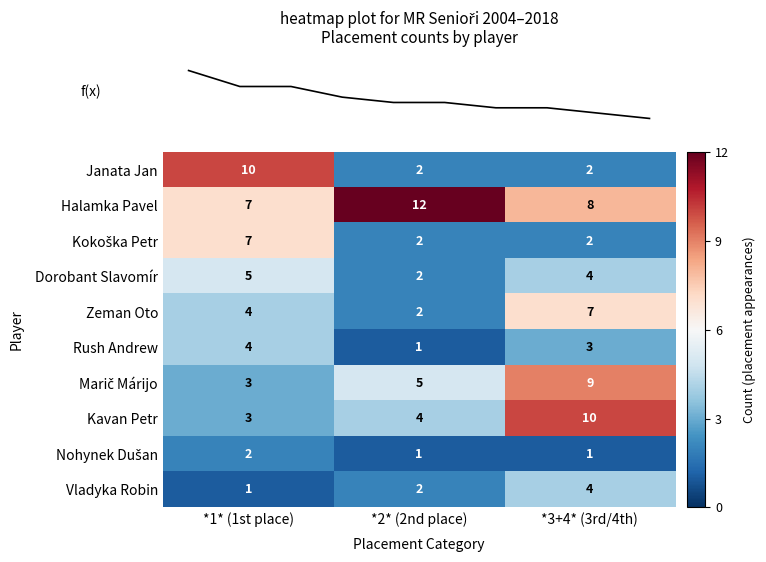

What is the difference between the Vladyka Robin values at *3+4* (3rd/4th) and *1* (1st place)?

3